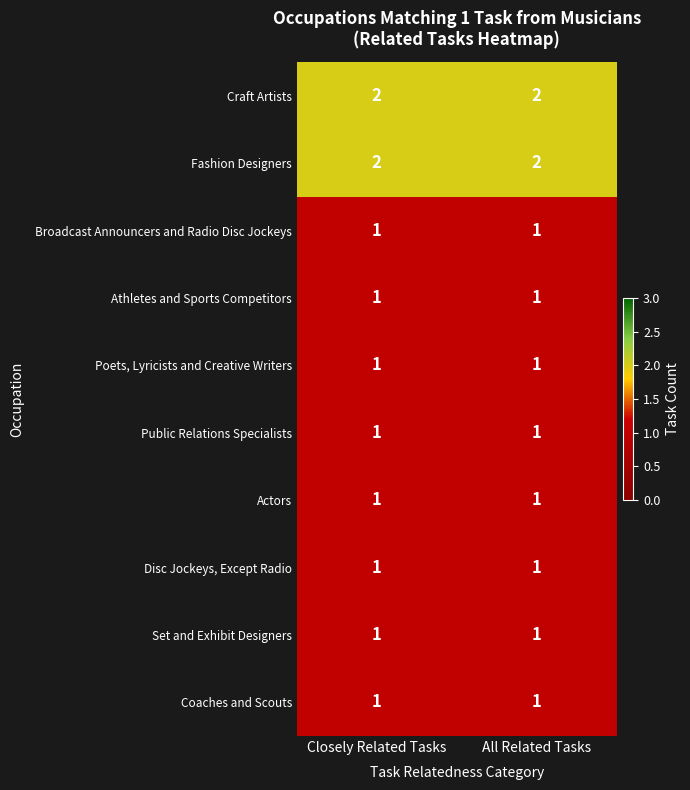

Reading left to right, extract all data points from this chart.

Craft Artists: Closely Related Tasks=2	All Related Tasks=2
Fashion Designers: Closely Related Tasks=2	All Related Tasks=2
Broadcast Announcers and Radio Disc Jockeys: Closely Related Tasks=1	All Related Tasks=1
Athletes and Sports Competitors: Closely Related Tasks=1	All Related Tasks=1
Poets, Lyricists and Creative Writers: Closely Related Tasks=1	All Related Tasks=1
Public Relations Specialists: Closely Related Tasks=1	All Related Tasks=1
Actors: Closely Related Tasks=1	All Related Tasks=1
Disc Jockeys, Except Radio: Closely Related Tasks=1	All Related Tasks=1
Set and Exhibit Designers: Closely Related Tasks=1	All Related Tasks=1
Coaches and Scouts: Closely Related Tasks=1	All Related Tasks=1